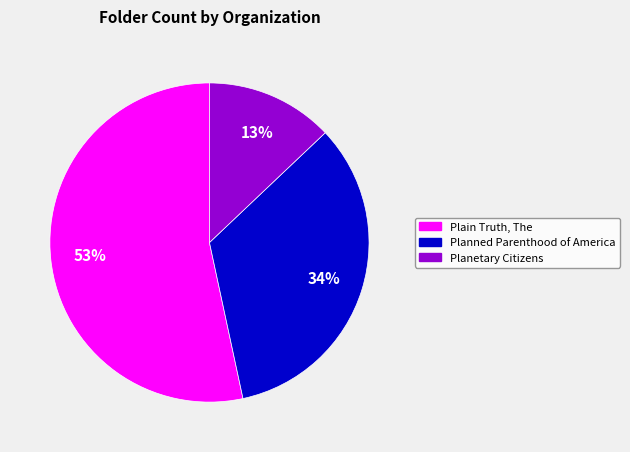

Which has a higher value, Planetary Citizens or Planned Parenthood of America?

Planned Parenthood of America